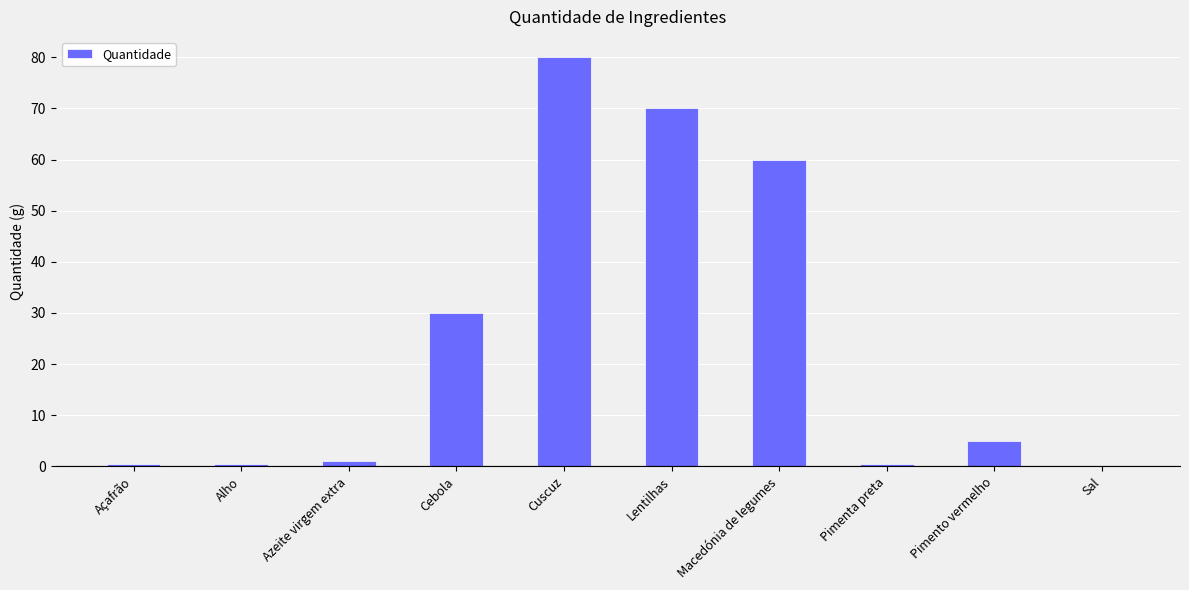

Which has a higher value, Lentilhas or Cebola?

Lentilhas